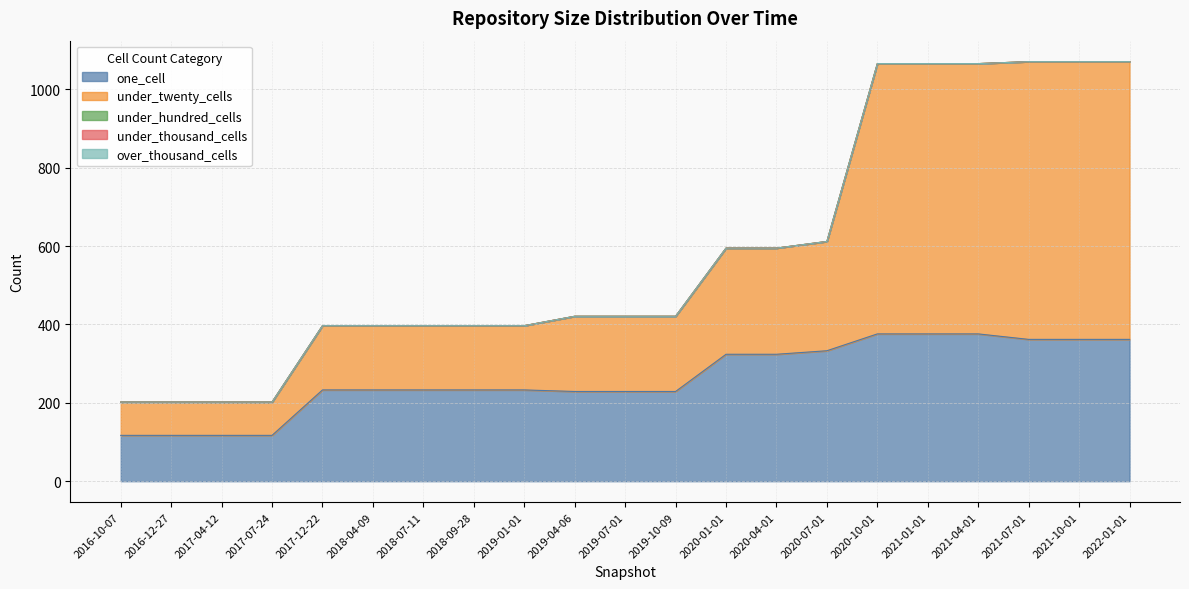

Between 2017-04-12 and 2021-04-01, which series saw the biggest shift?

under_twenty_cells